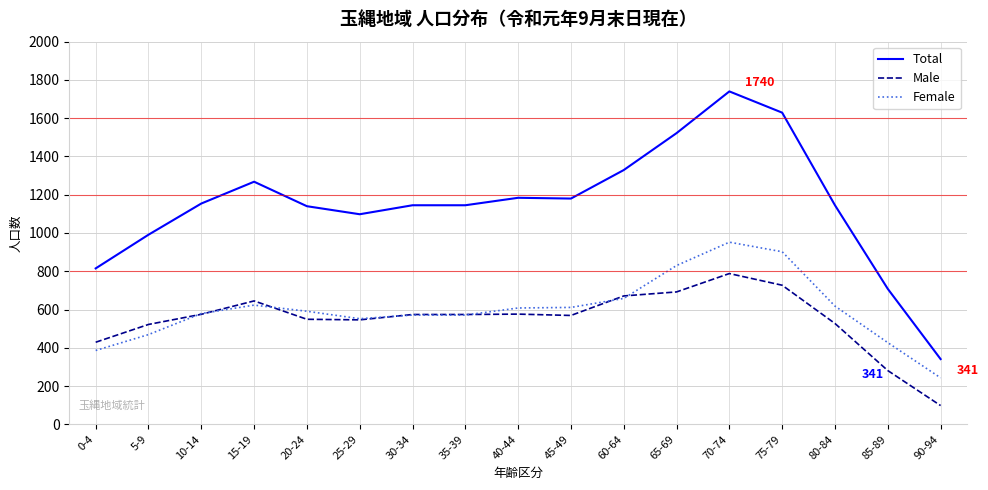

What is the minimum value for Total?

341